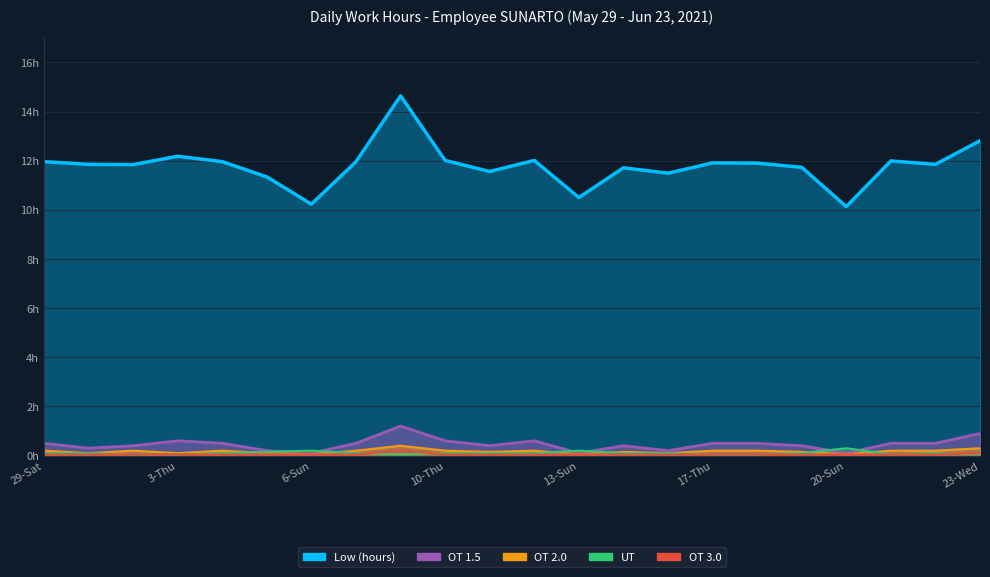

Which series has the widest spread of values?

Low